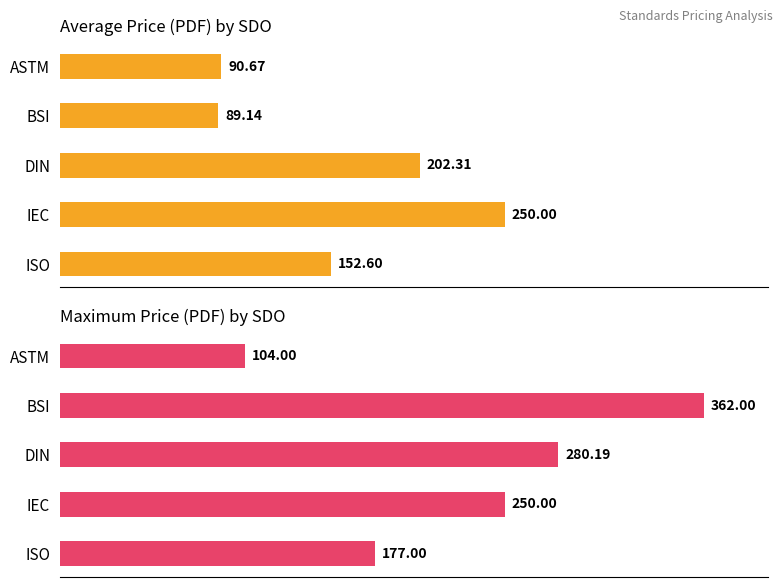

What is the difference between the maximum and minimum values in the Average Price (PDF) series?

160.9